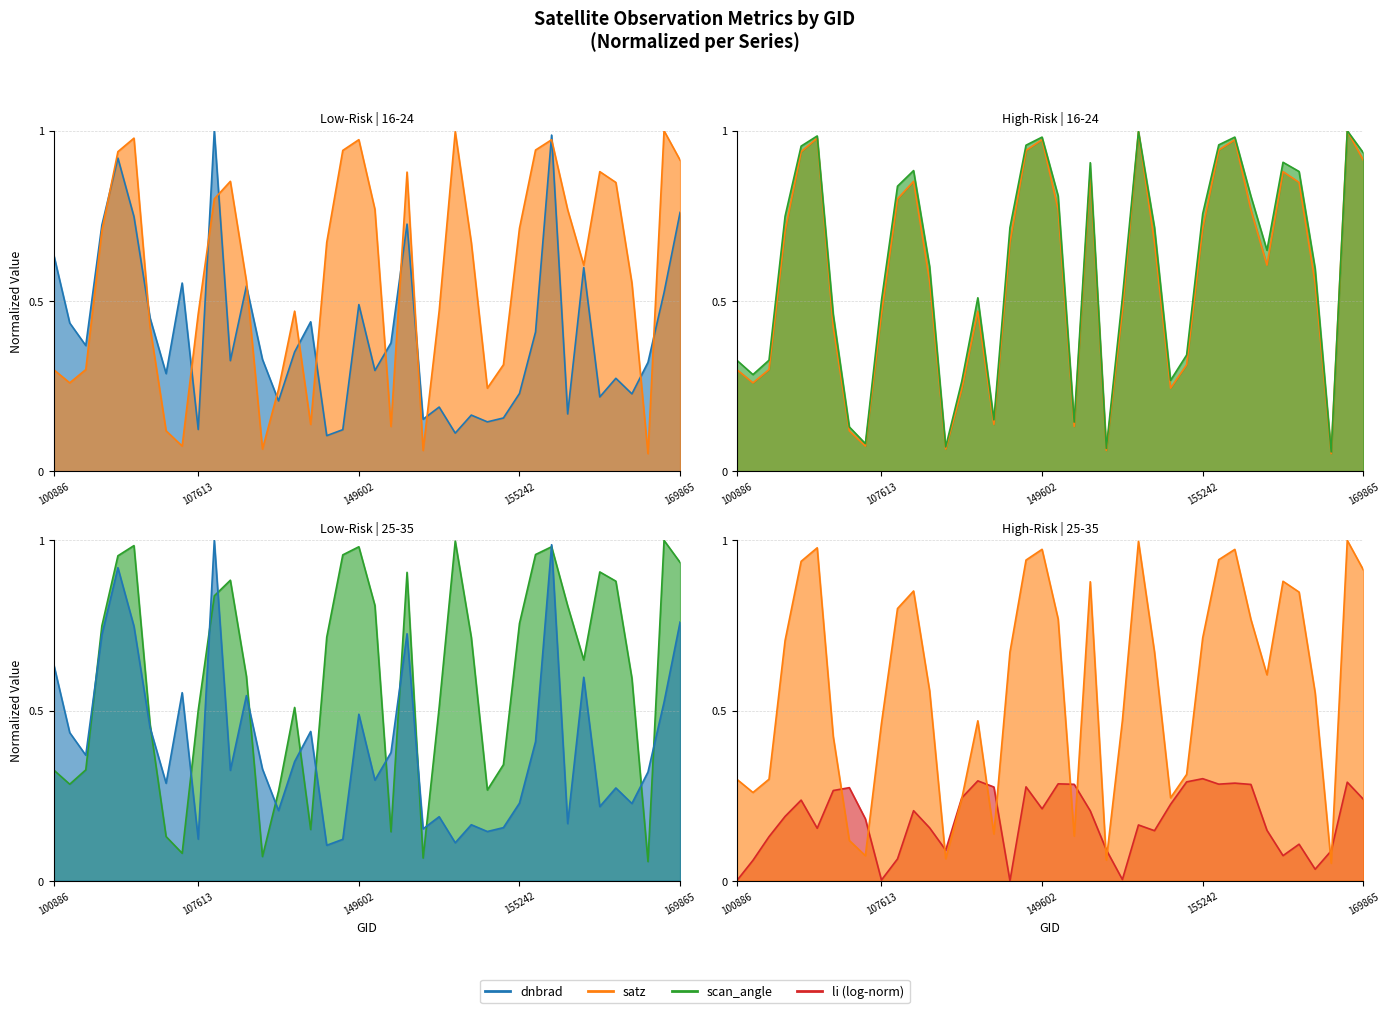

What is the difference between the maximum and second lowest values in the DNB Radiance (line) series?

0.9